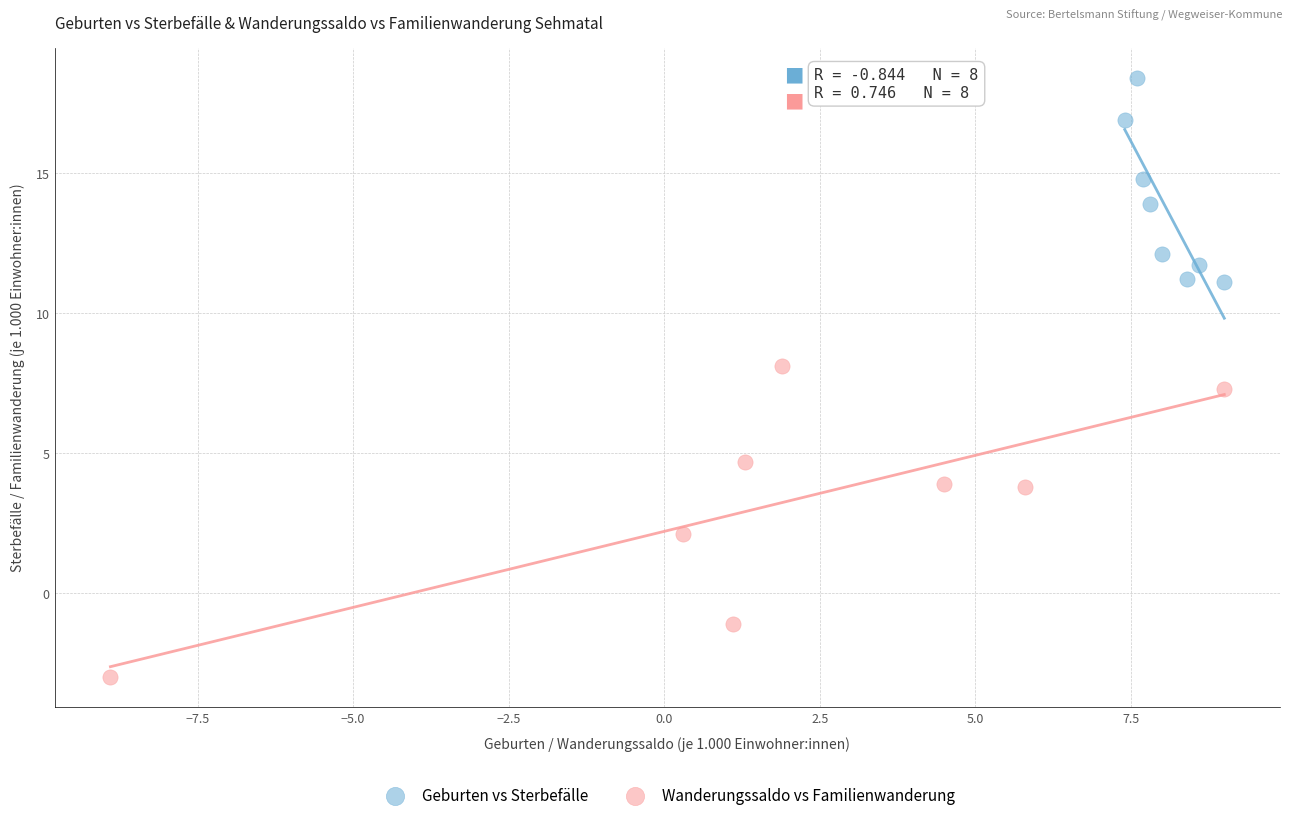

What are all the series names shown in the legend?

Geburten vs Sterbefälle, Wanderungssaldo vs Familienwanderung